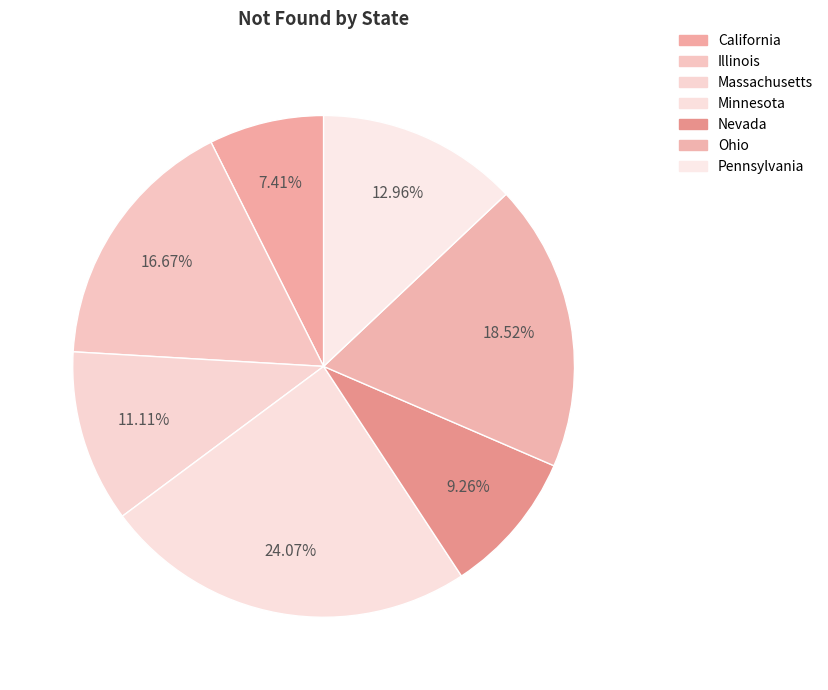

To the nearest percent, what is the combined percentage of Massachusetts and Minnesota?

35%